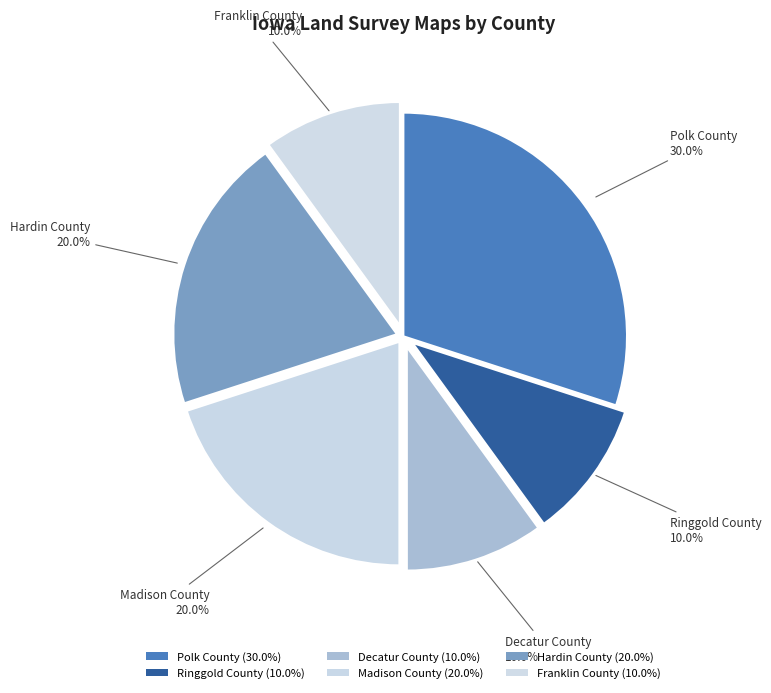

What is the ratio of the value at Ringgold County to the value at Decatur County?

1.0